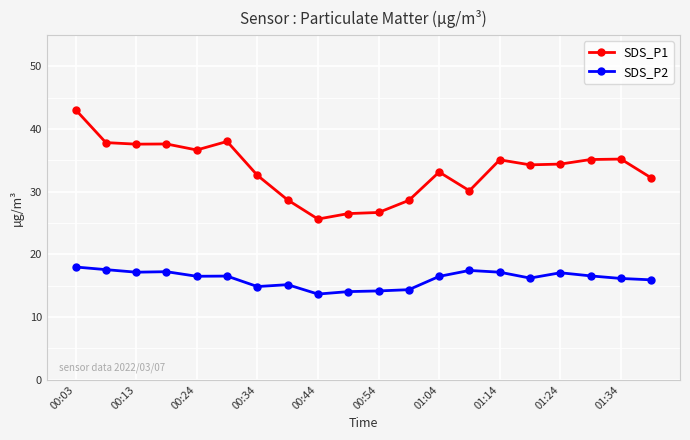

Rank the series by their maximum value, from highest to lowest.

SDS_P1, SDS_P2